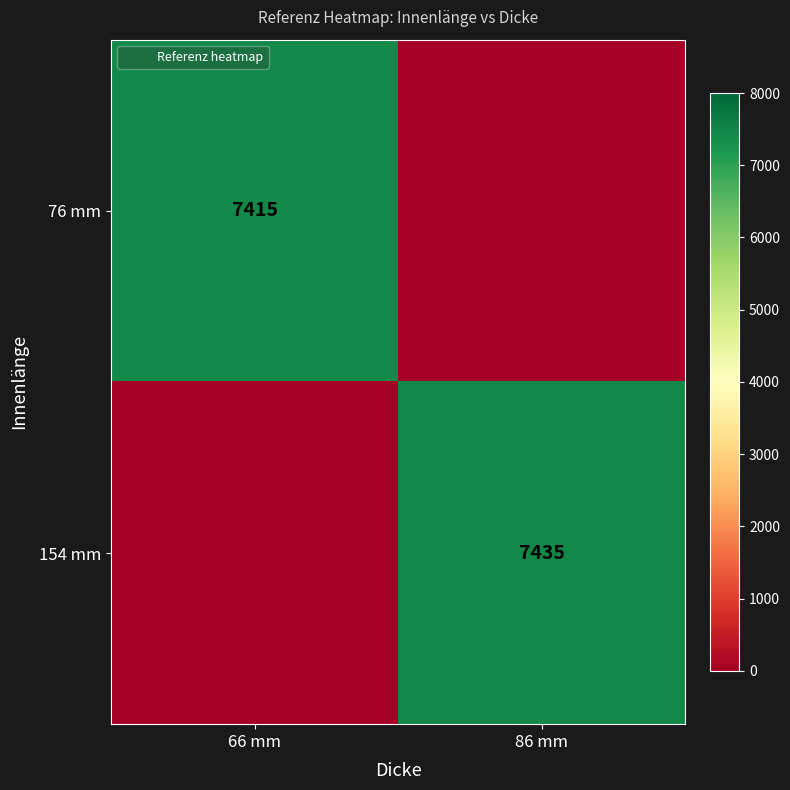

Between 66 mm and 86 mm, which is larger?

66 mm